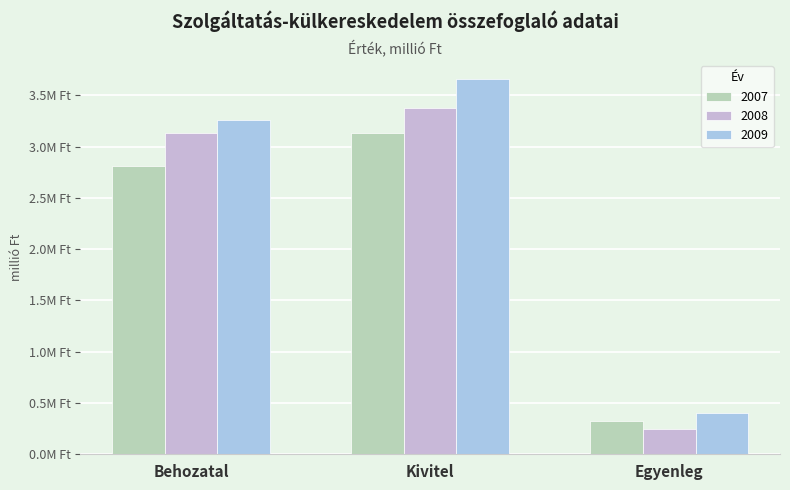

Does the chart contain stacked bars?

No